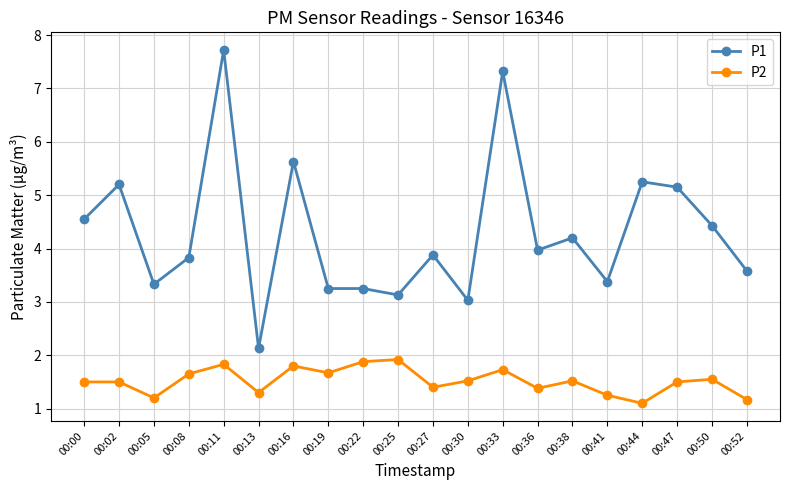

At which category does P1 reach its first local peak?

00:02